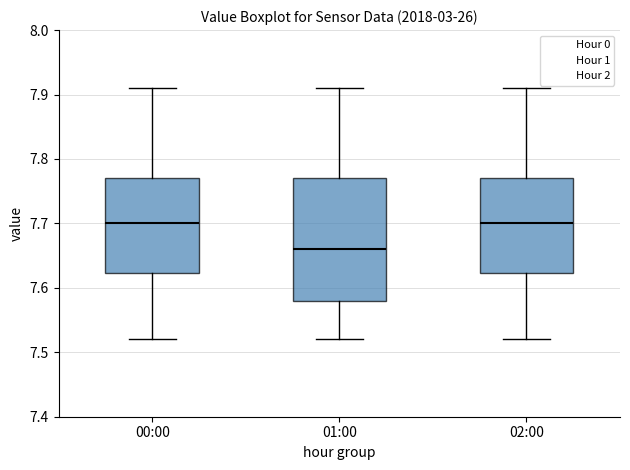

Where does the median line of the box for 00:00 sit on the y-axis? The values are not printed on the chart, so give them approximately, as read against the axis.

7.70